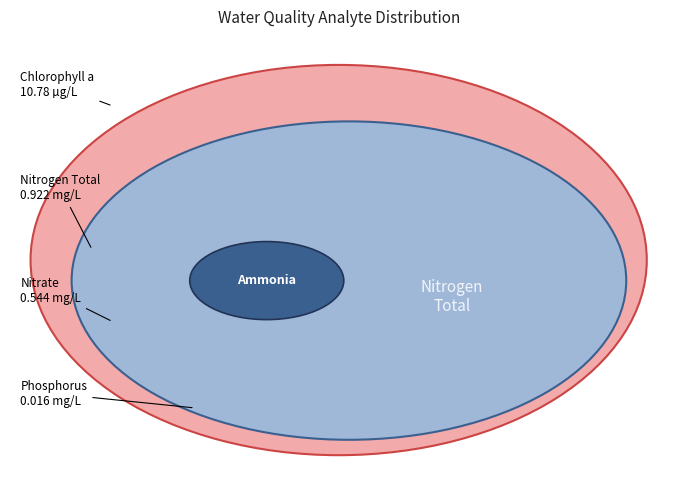

Is there a majority slice in this chart?

No